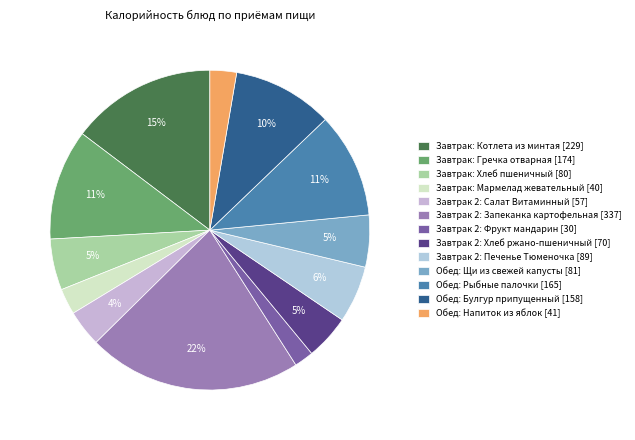

To the nearest percent, what percentage of the pie is Завтрак: Хлеб пшеничный?

5%